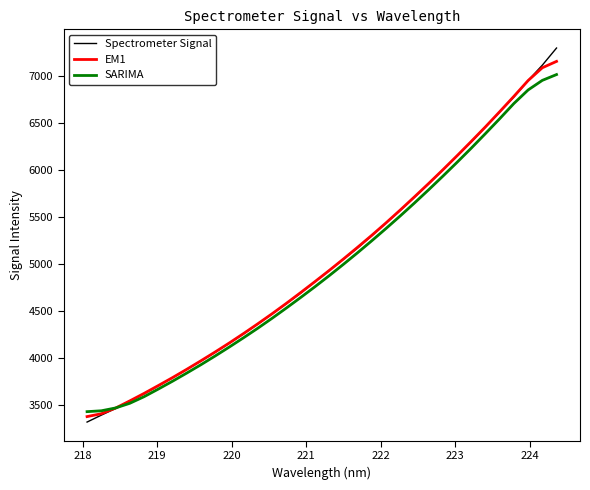

What is the maximum value shown in the chart?

7293.9